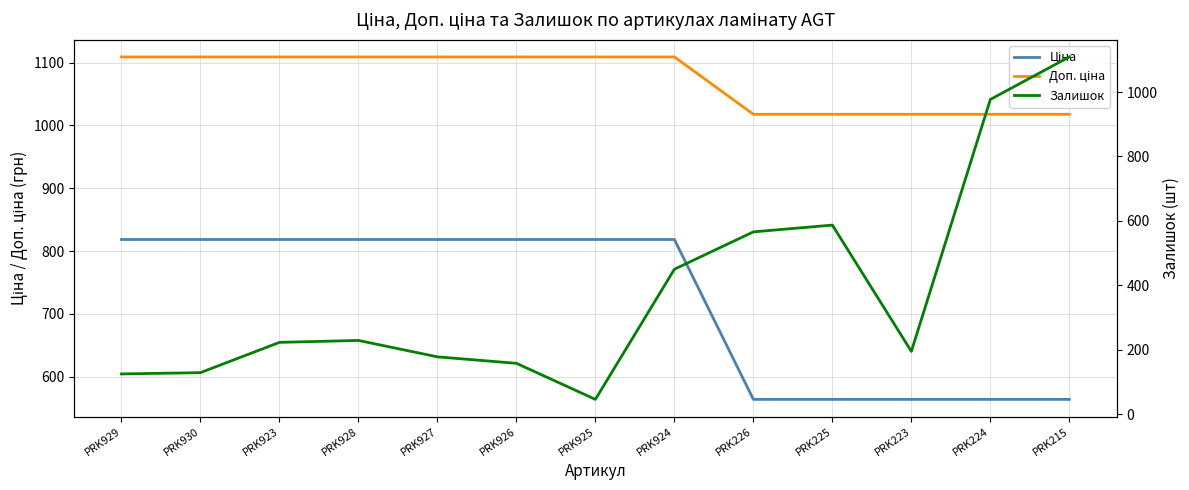

What is the difference between the second highest and minimum values in the Ціна series?

254.5